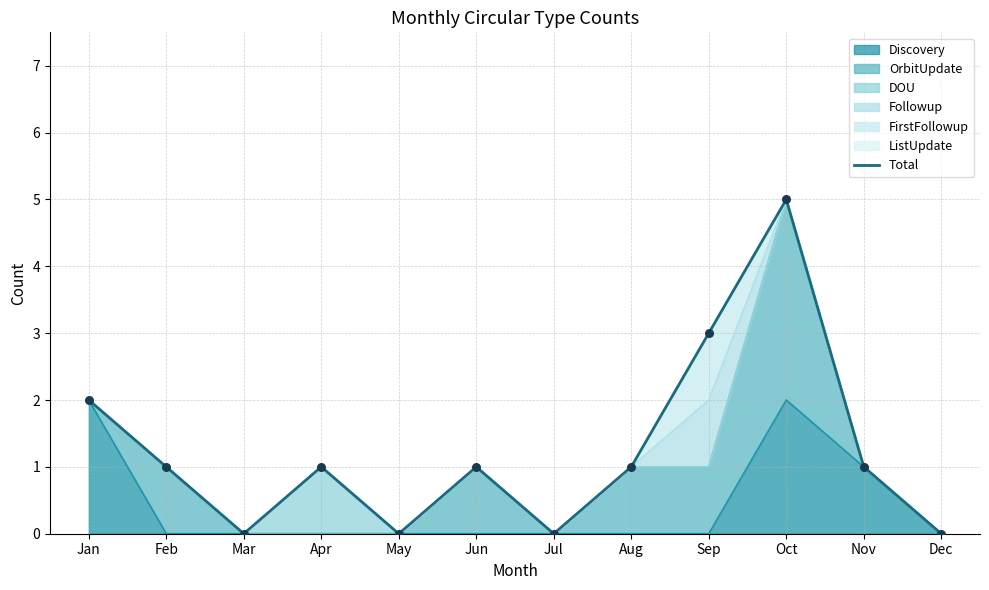

What is the ratio of the value at Sep to the value at Jan?

1.5